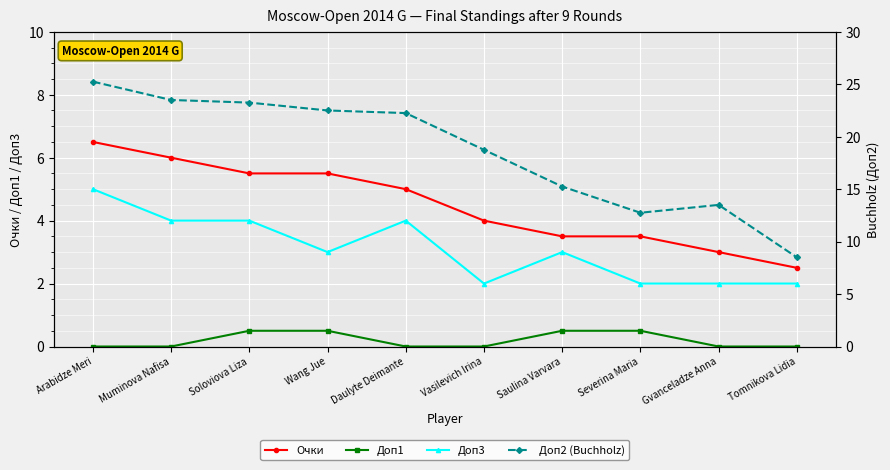

Which has a higher value, Soloviova Liza or Daulyte Deimante?

Soloviova Liza